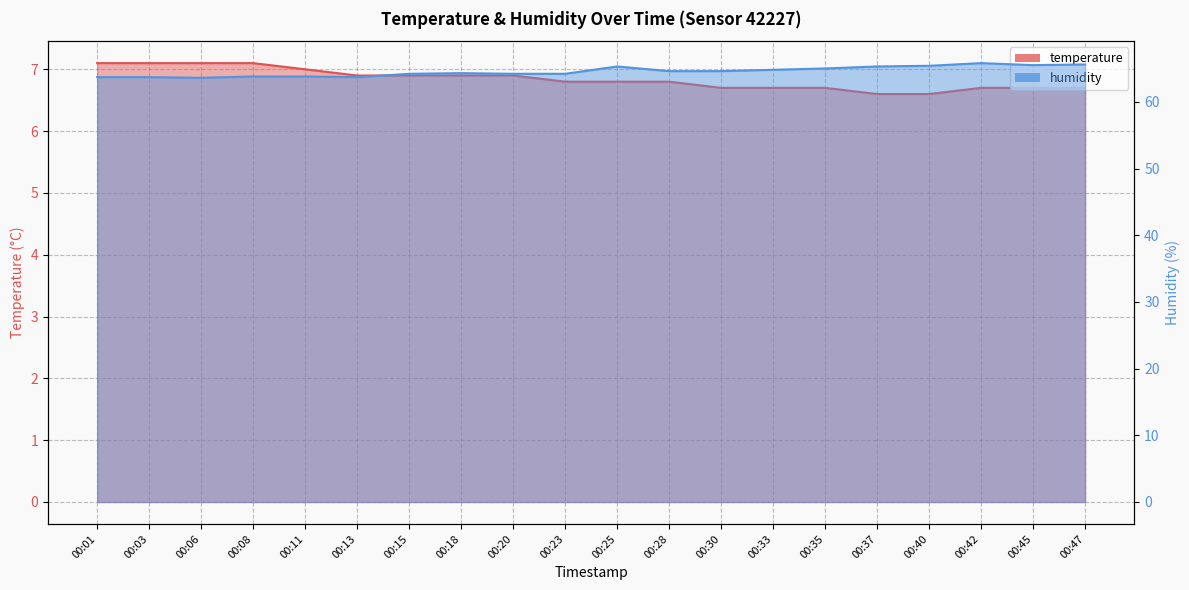

Count the number of categories in the chart.

20